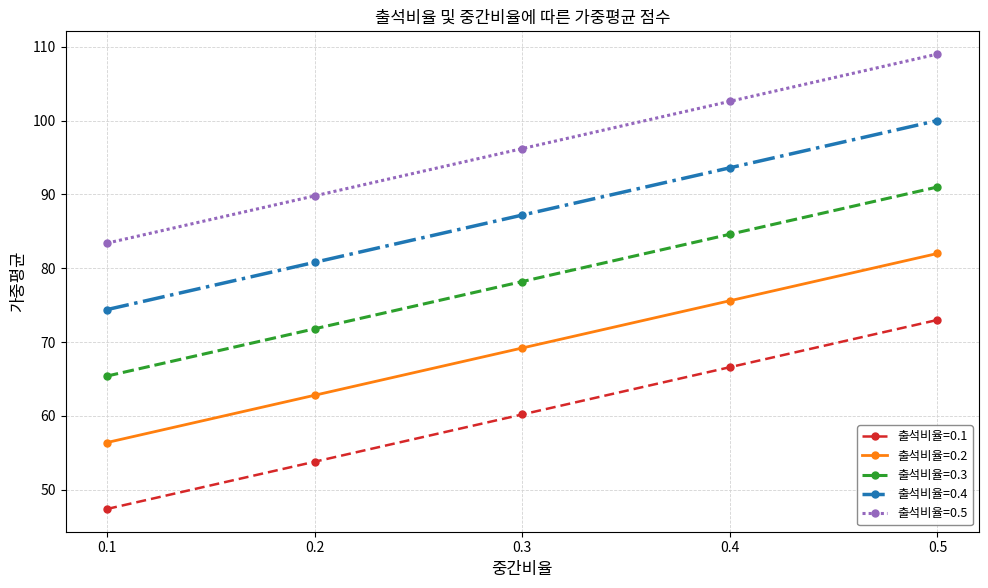

True or false: 출석비율=0.1 and 출석비율=0.4 intersect in this chart.

False